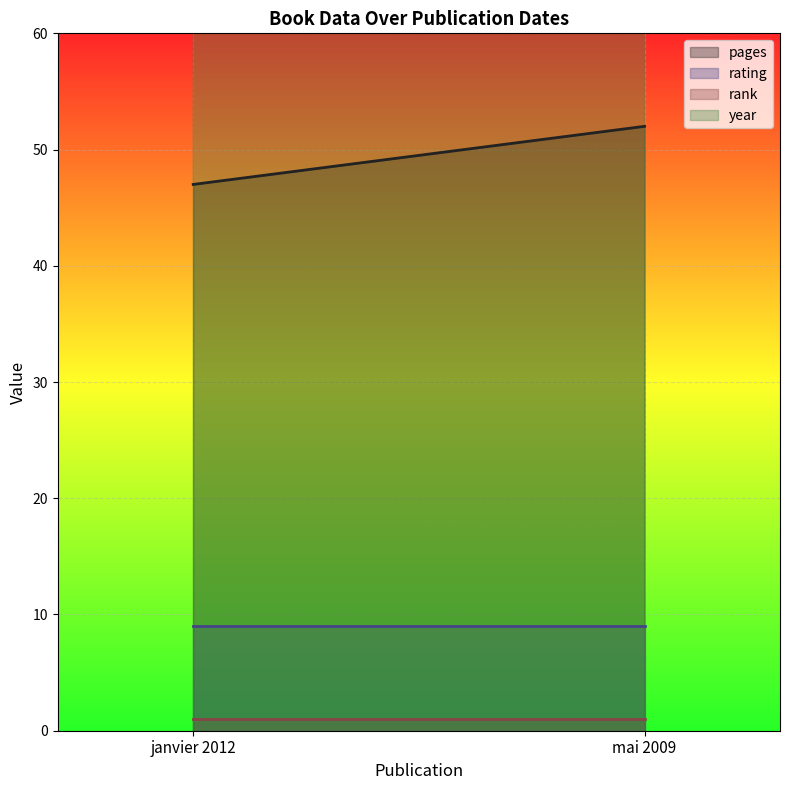

At which label does pages reach its minimum?

janvier 2012